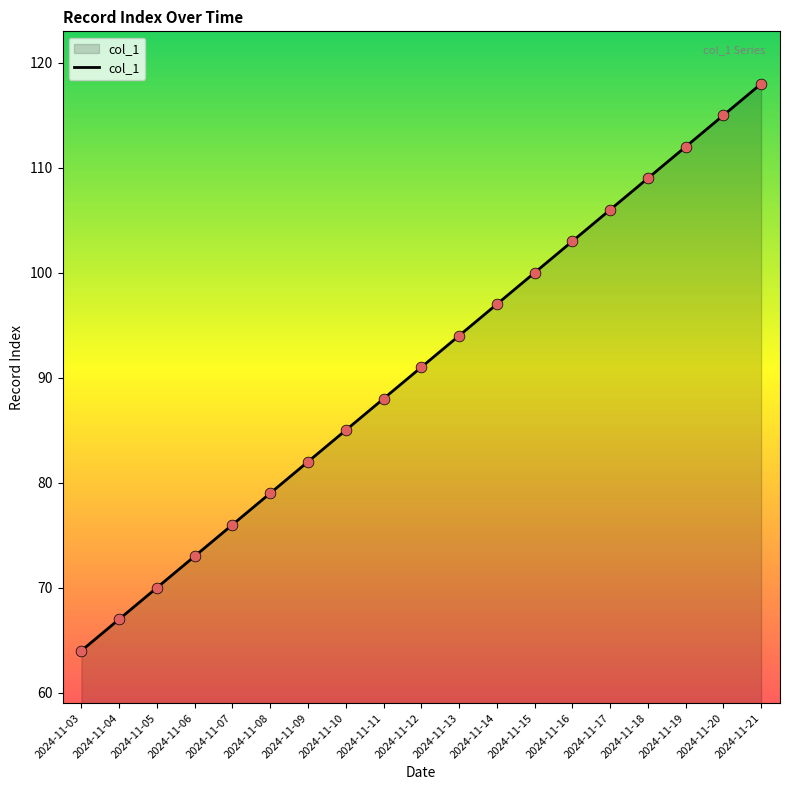

Between 2024-11-20 and 2024-11-13, which is larger?

2024-11-20